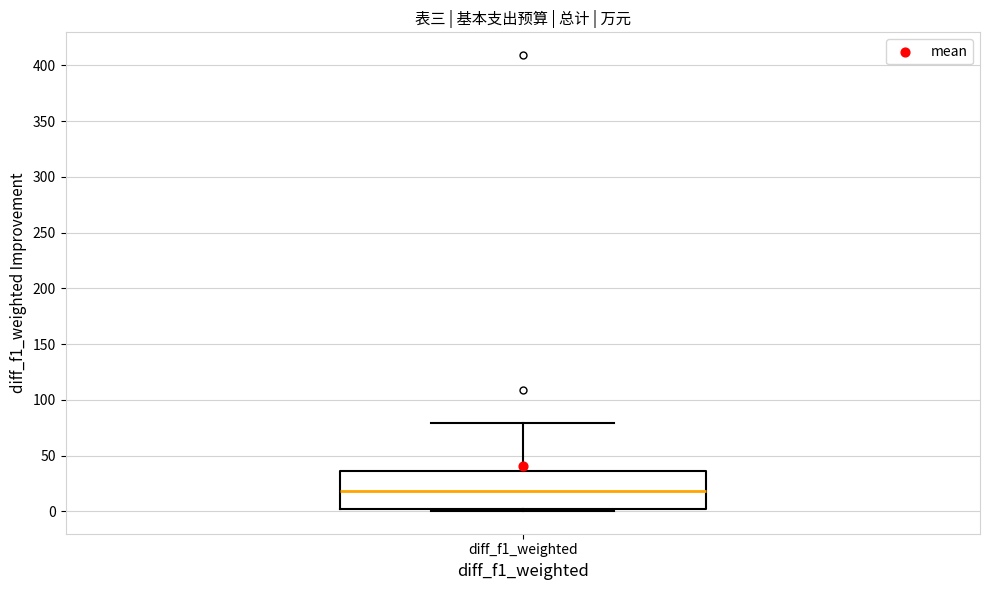

Read this box plot against the y-axis: the position of the median line, the range covered by the box, and the ends of both whiskers. The values are not printed on the chart, so give them approximately, as read against the axis.

median 20, box 0 to 35, whiskers 0 (just below the box's lower edge) to 80